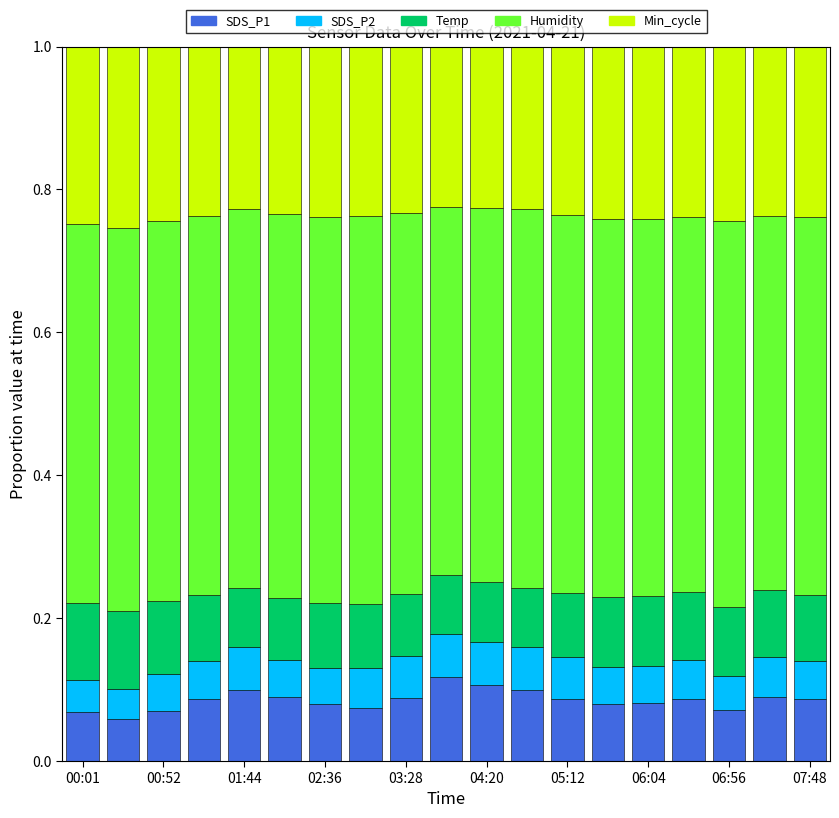

What is the sum of all SDS_P1 values?

1.6